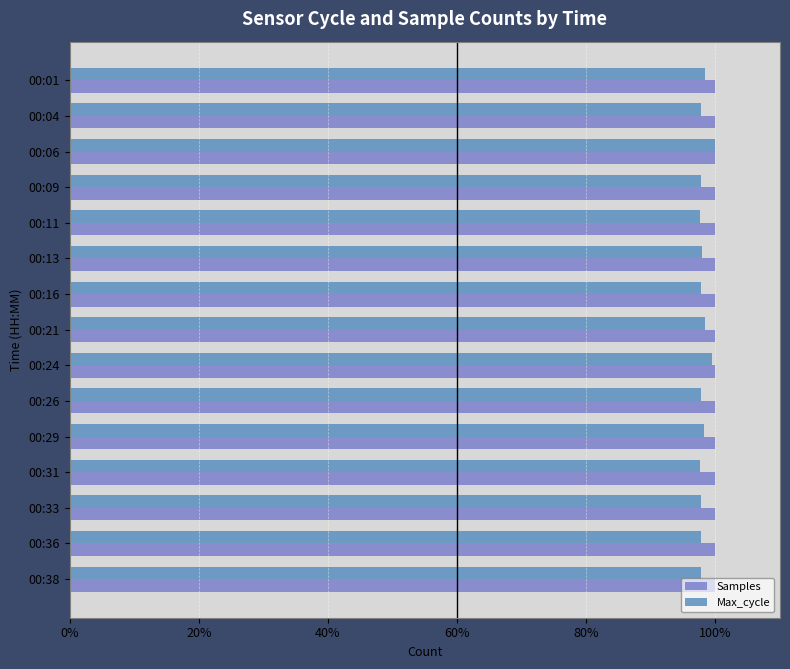

How many series are shown in this chart?

2